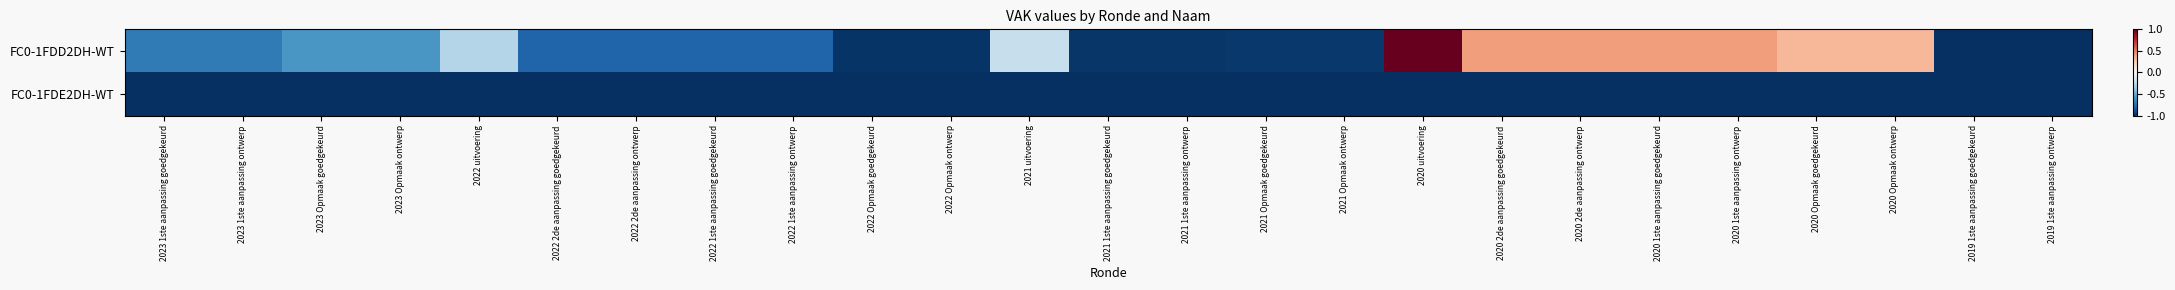

Reading left to right, transcribe all the data shown in this chart.

FC0-1FDD2DH-WT: 2023 1ste aanpassing goedgekeurd=-0.7	2023 1ste aanpassing ontwerp=-0.7	2023 Opmaak goedgekeurd=-0.6	2023 Opmaak ontwerp=-0.6	2022 uitvoering=-0.3	2022 2de aanpassing goedgekeurd=-0.8	2022 2de aanpassing ontwerp=-0.8	2022 1ste aanpassing goedgekeurd=-0.8	2022 1ste aanpassing ontwerp=-0.8	2022 Opmaak goedgekeurd=-1.0	2022 Opmaak ontwerp=-1.0	2021 uitvoering=-0.2	2021 1ste aanpassing goedgekeurd=-1.0	2021 1ste aanpassing ontwerp=-1.0	2021 Opmaak goedgekeurd=-1.0	2021 Opmaak ontwerp=-1.0	2020 uitvoering=1.0	2020 2de aanpassing goedgekeurd=0.4	2020 2de aanpassing ontwerp=0.4	2020 1ste aanpassing goedgekeurd=0.4	2020 1ste aanpassing ontwerp=0.4	2020 Opmaak goedgekeurd=0.3	2020 Opmaak ontwerp=0.3	2019 1ste aanpassing goedgekeurd=-1.0	2019 1ste aanpassing ontwerp=-1.0
FC0-1FDE2DH-WT: 2023 1ste aanpassing goedgekeurd=-1.0	2023 1ste aanpassing ontwerp=-1.0	2023 Opmaak goedgekeurd=-1.0	2023 Opmaak ontwerp=-1.0	2022 uitvoering=-1.0	2022 2de aanpassing goedgekeurd=-1.0	2022 2de aanpassing ontwerp=-1.0	2022 1ste aanpassing goedgekeurd=-1.0	2022 1ste aanpassing ontwerp=-1.0	2022 Opmaak goedgekeurd=-1.0	2022 Opmaak ontwerp=-1.0	2021 uitvoering=-1.0	2021 1ste aanpassing goedgekeurd=-1.0	2021 1ste aanpassing ontwerp=-1.0	2021 Opmaak goedgekeurd=-1.0	2021 Opmaak ontwerp=-1.0	2020 uitvoering=-1.0	2020 2de aanpassing goedgekeurd=-1.0	2020 2de aanpassing ontwerp=-1.0	2020 1ste aanpassing goedgekeurd=-1.0	2020 1ste aanpassing ontwerp=-1.0	2020 Opmaak goedgekeurd=-1.0	2020 Opmaak ontwerp=-1.0	2019 1ste aanpassing goedgekeurd=-1.0	2019 1ste aanpassing ontwerp=-1.0